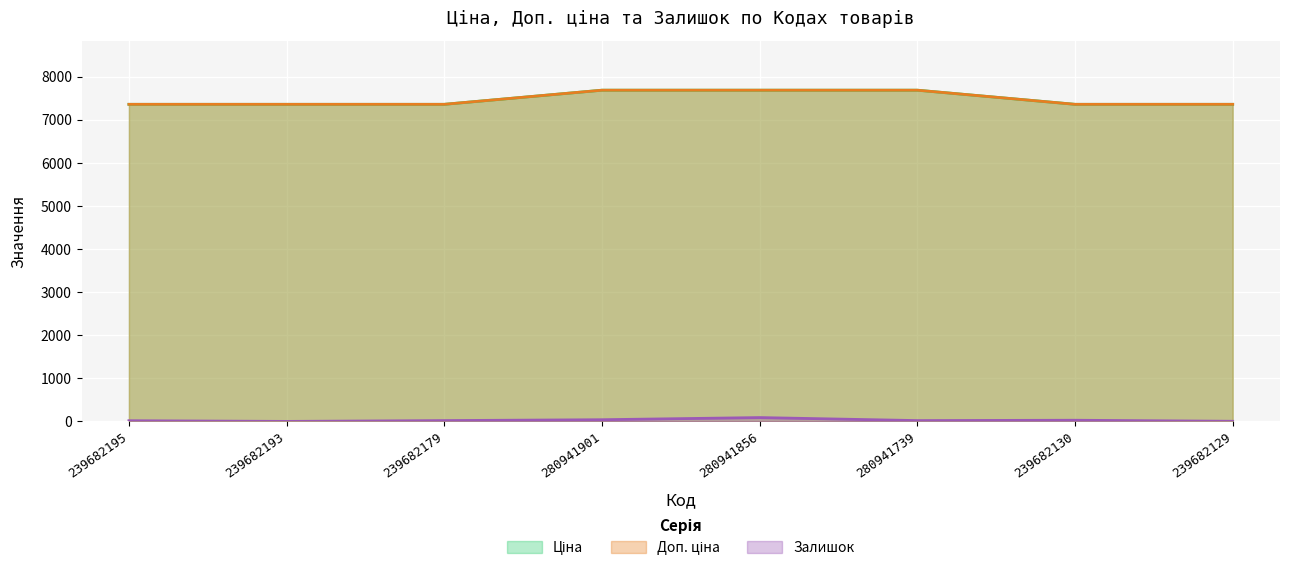

What is the value of the Ціна point at the 1st from the left?

7360.2